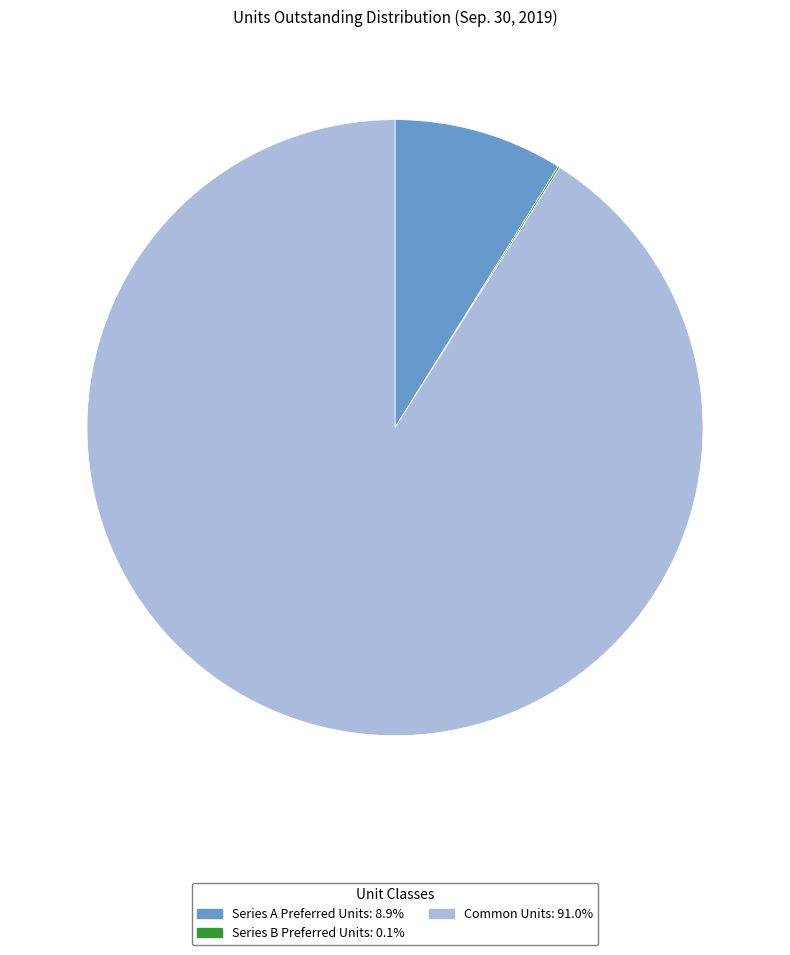

Which category has the biggest portion of the pie?

Common Units